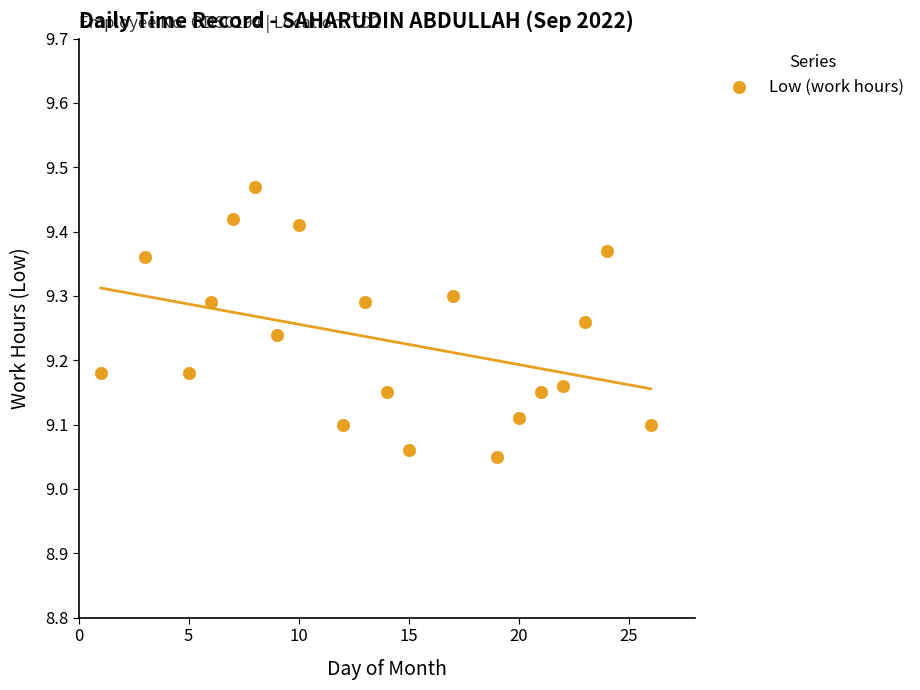

What is the range of Y values (max minus min)?

0.4